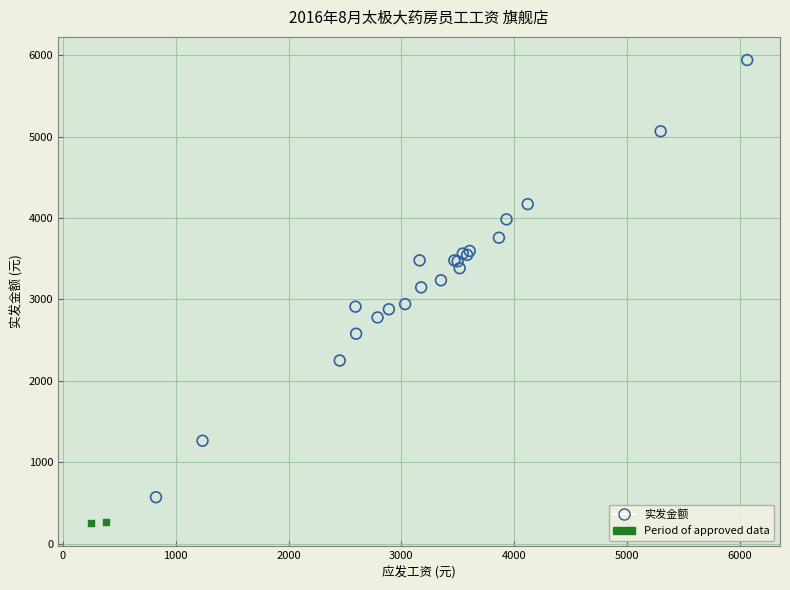

What are all the series names shown in the legend?

实发金额, Period of approved data